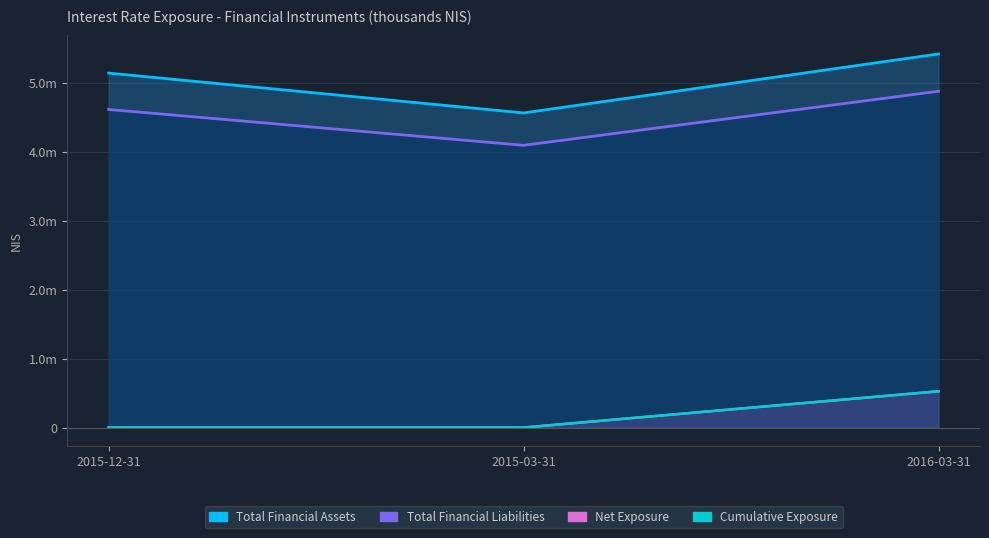

How many data points does each series have?

3